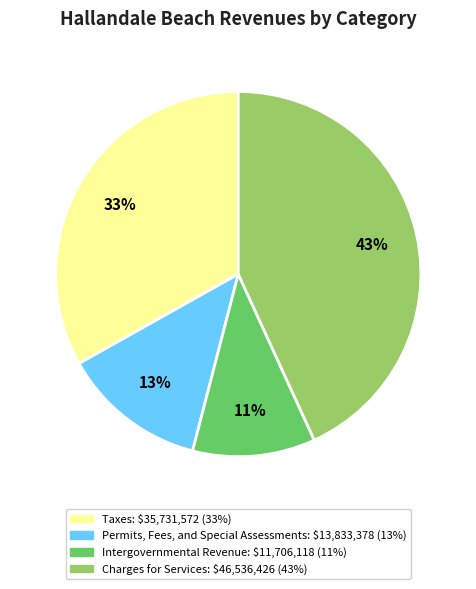

To the nearest percent, what is the difference between the Charges for Services and Intergovernmental Revenue slice percentages?

32%